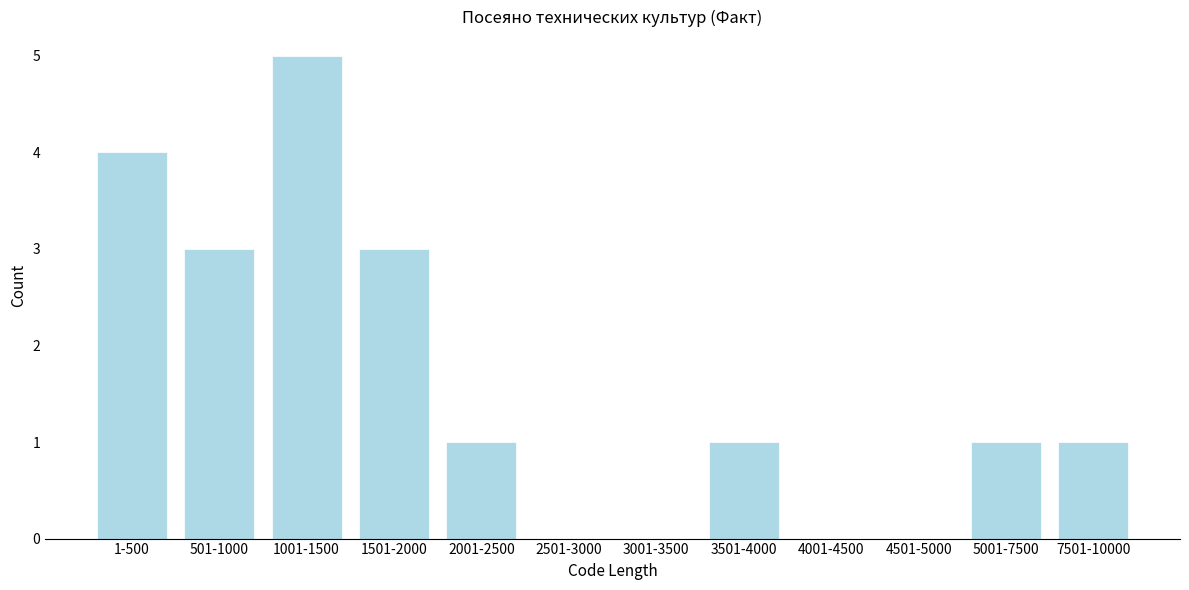

Reading right to left, transcribe all the data shown in this chart.

7501-10000=1	5001-7500=1	4501-5000=0	4001-4500=0	3501-4000=1	3001-3500=0	2501-3000=0	2001-2500=1	1501-2000=3	1001-1500=5	501-1000=3	1-500=4